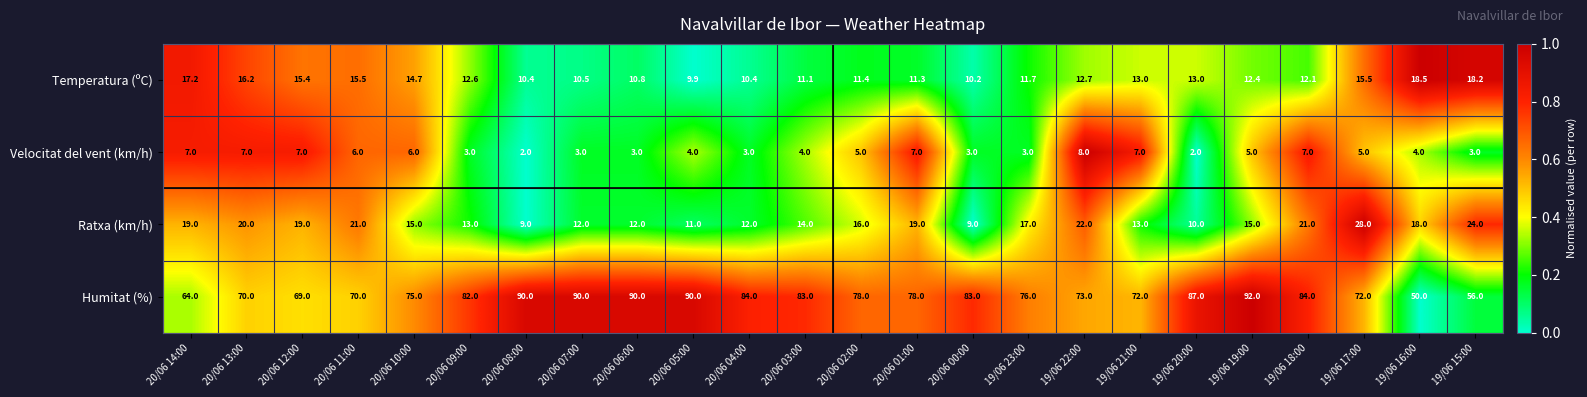

Which series has the largest total across all categories?

Humitat (%)